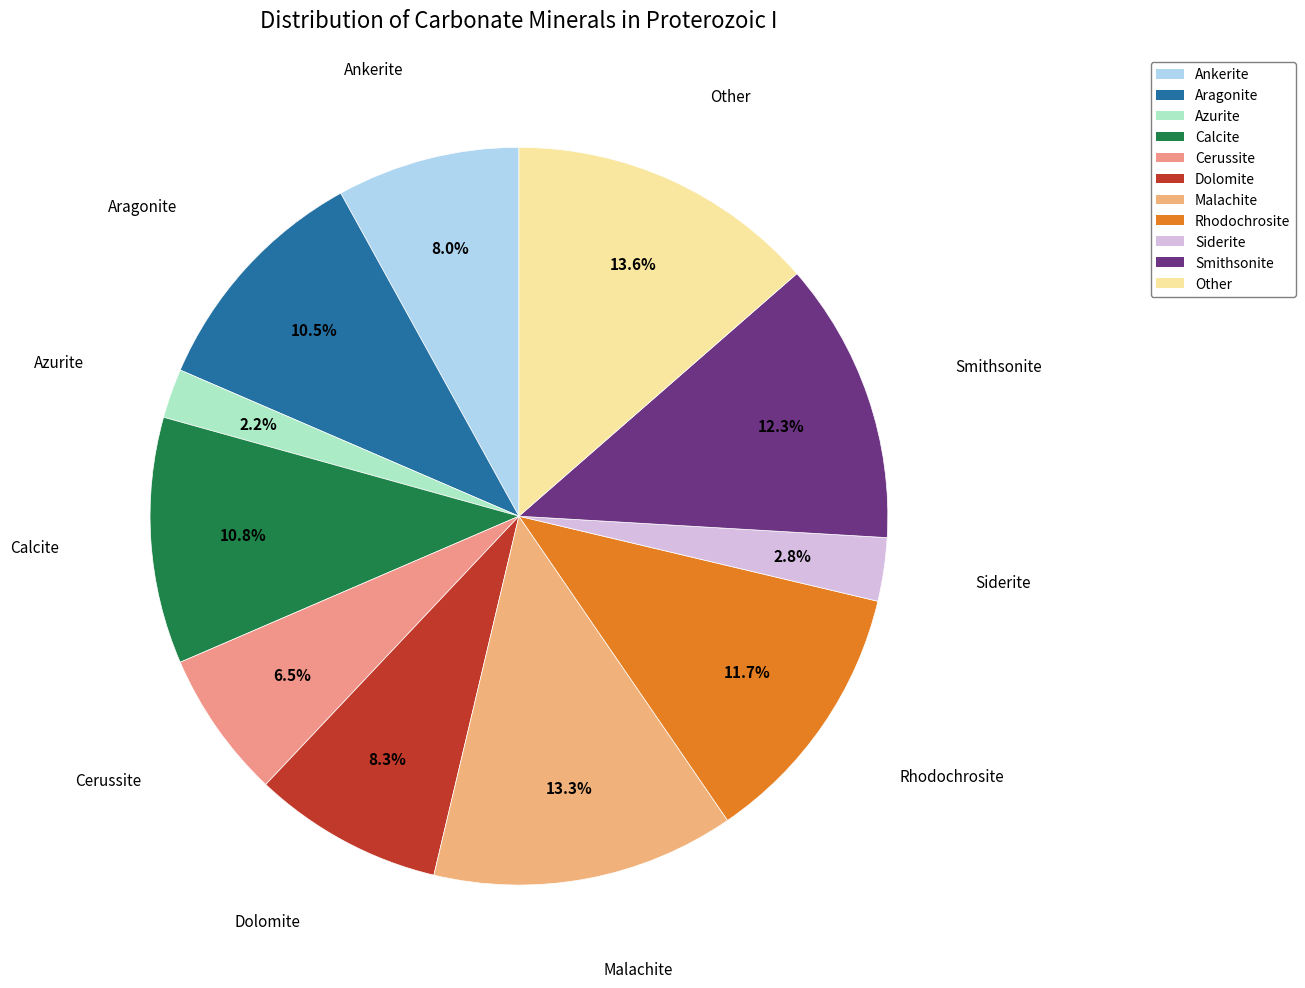

Does any single category account for the majority?

No